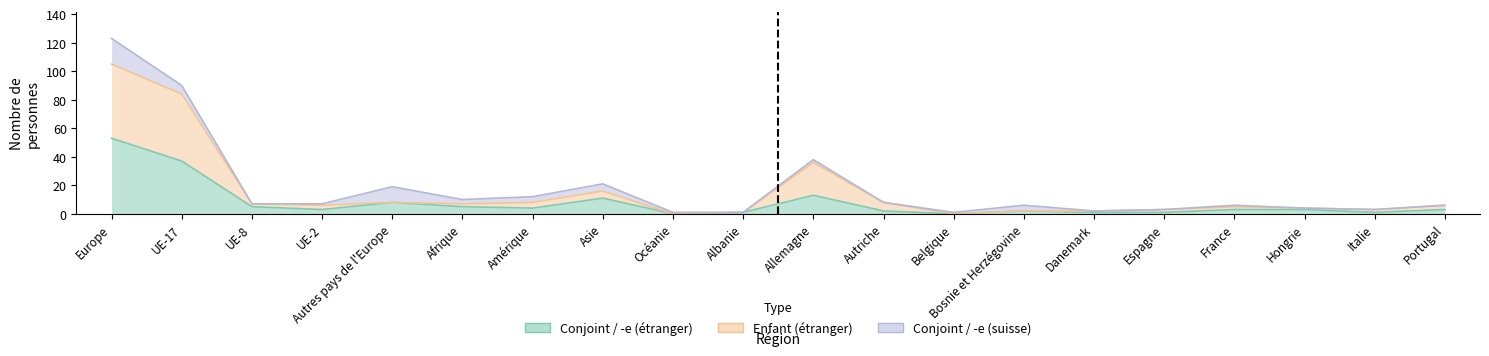

How many values in the Conjoint / -e (étranger) series exceed 3?

8